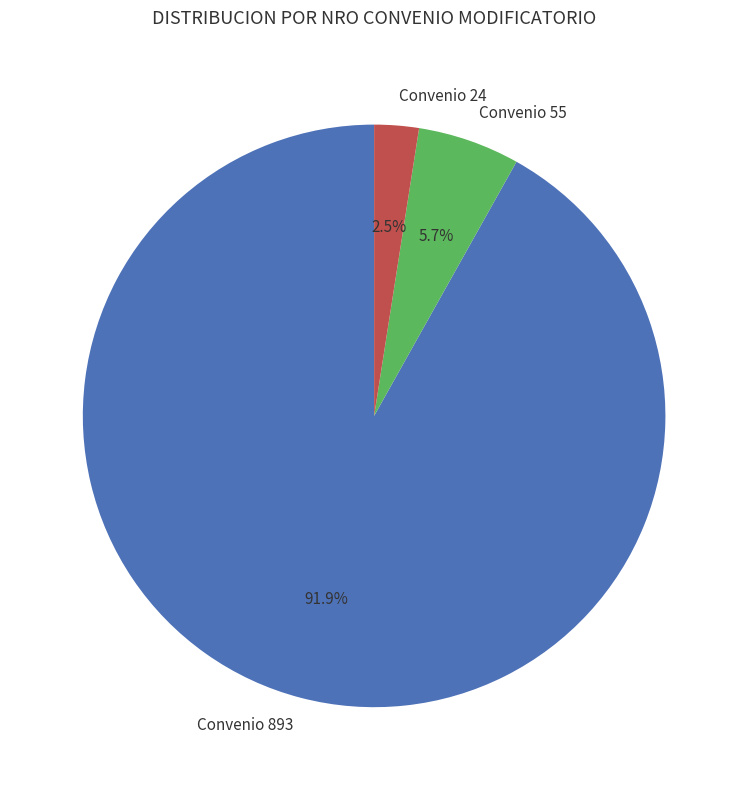

Which has a higher value, Convenio 55 or Convenio 893?

Convenio 893